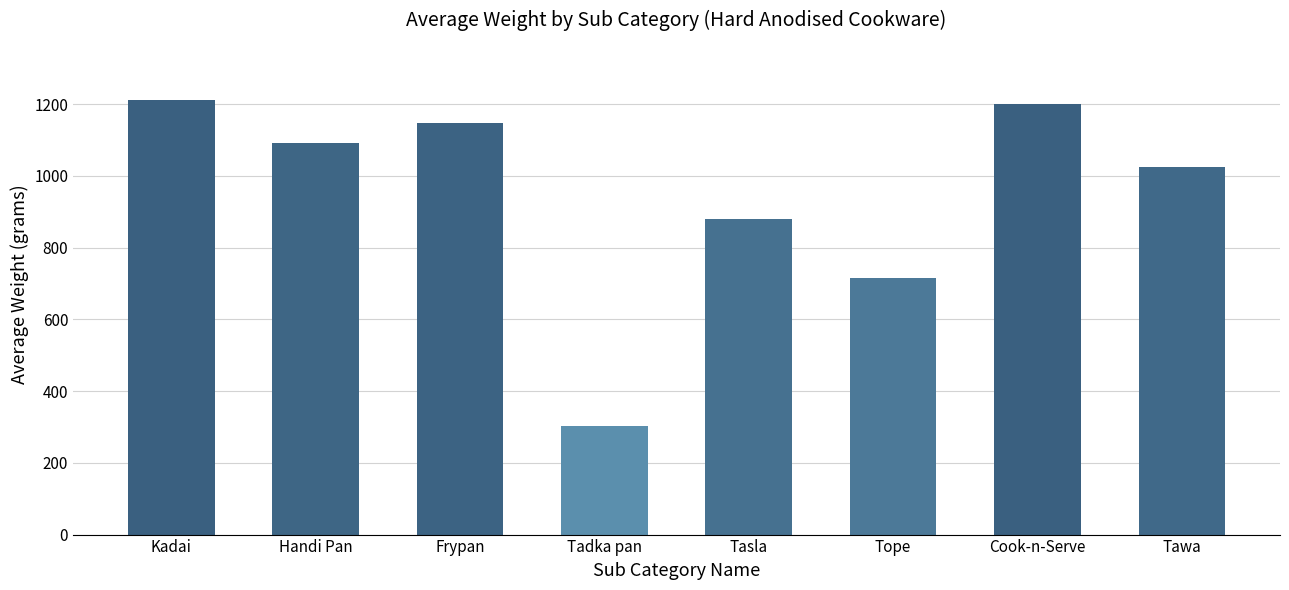

Does the chart contain stacked bars?

No